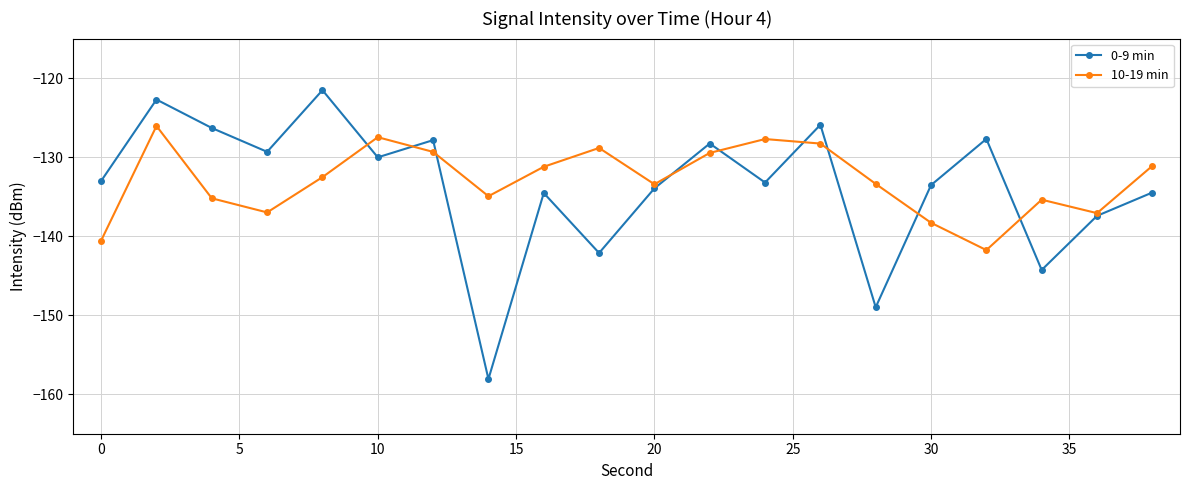

Does the chart display data point markers on the line(s)?

Yes